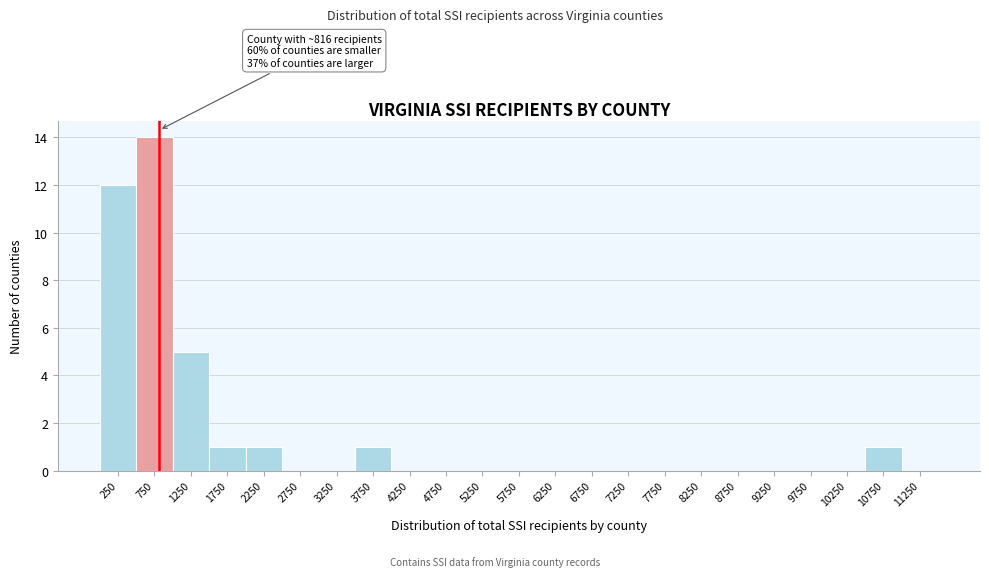

Over which range of the x-axis is the bar tallest?

500 to 1000